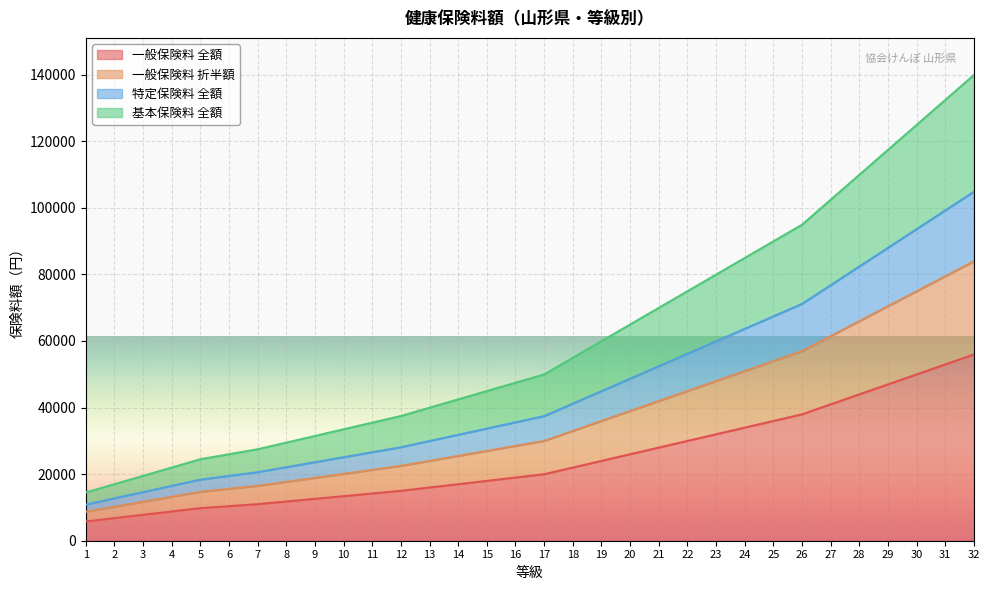

What is the highest value of the 一般保険料 全額 series?

55944.0